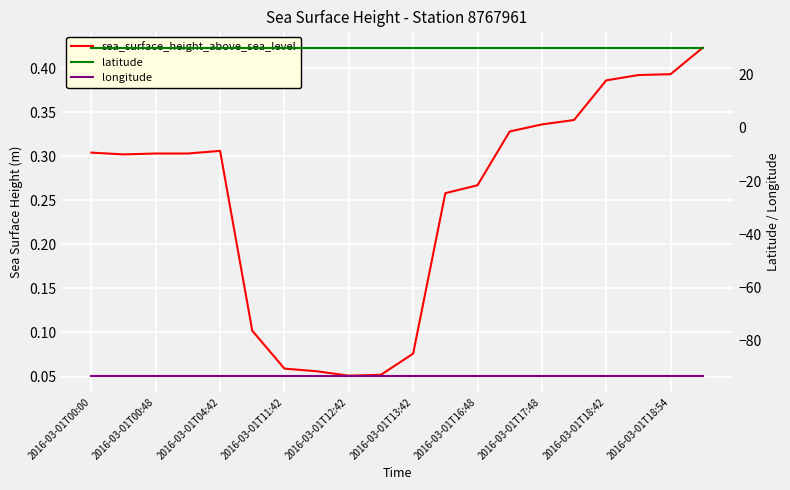

Where is latitude nearest to the value 30?

2016-03-01T00:00